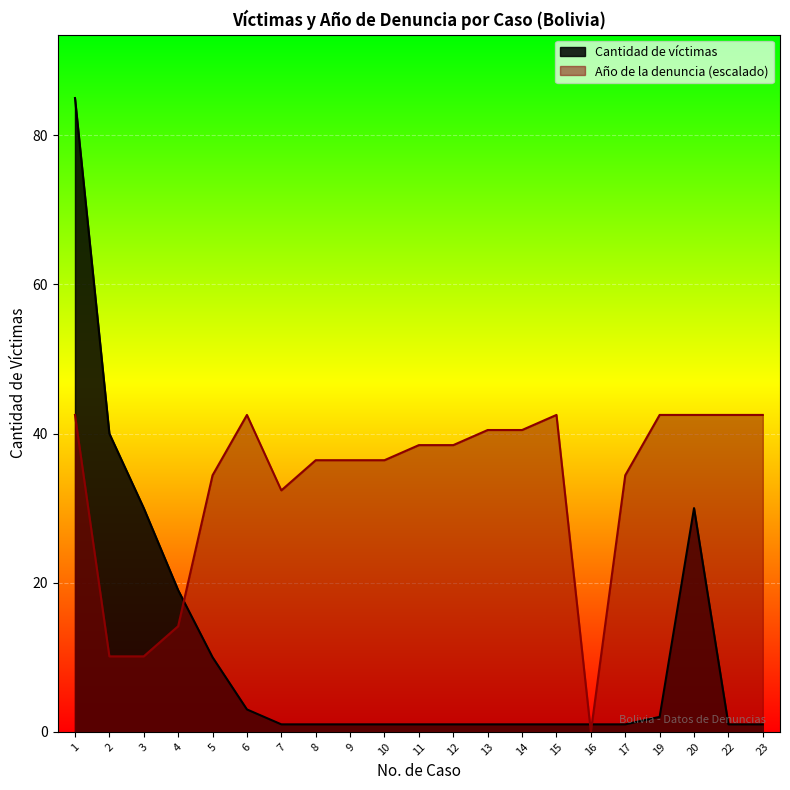

How many data points does each series have?

21